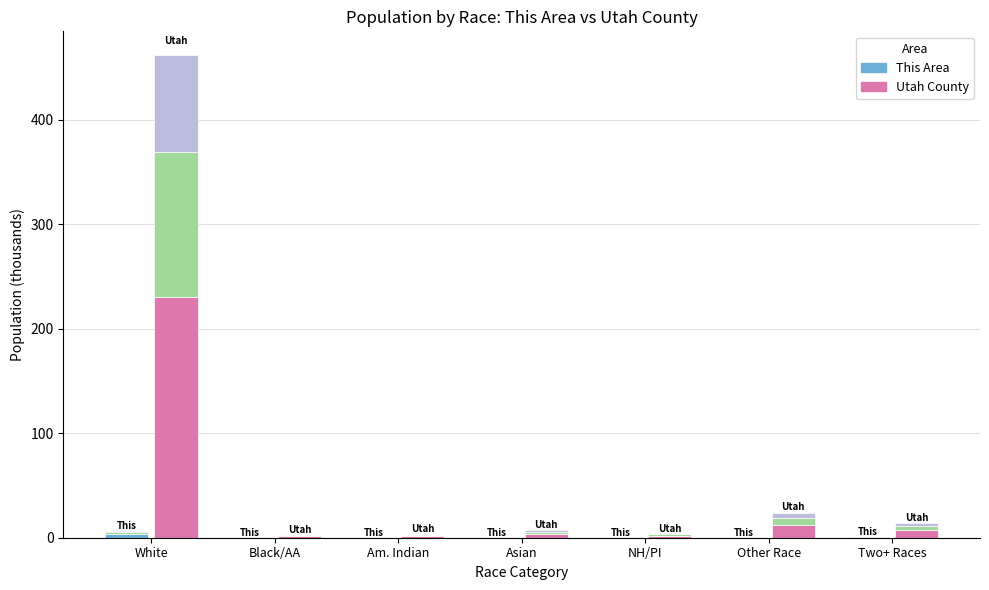

What position from the left is Black/AA?

2